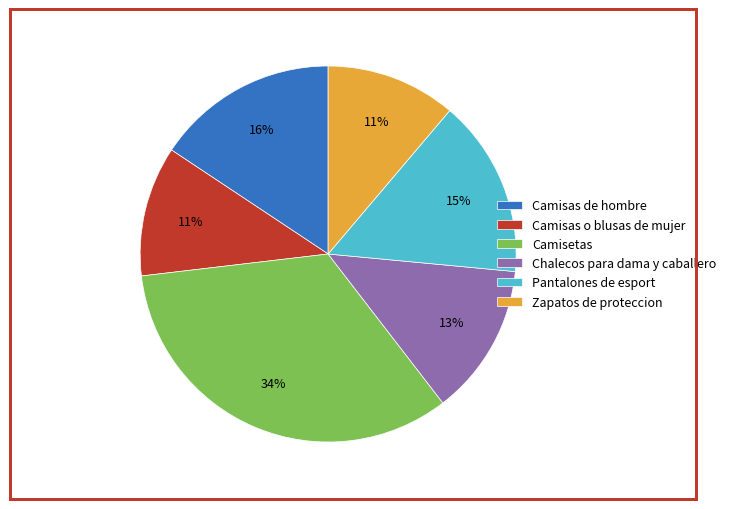

Is there any slice that represents more than half of the pie?

No